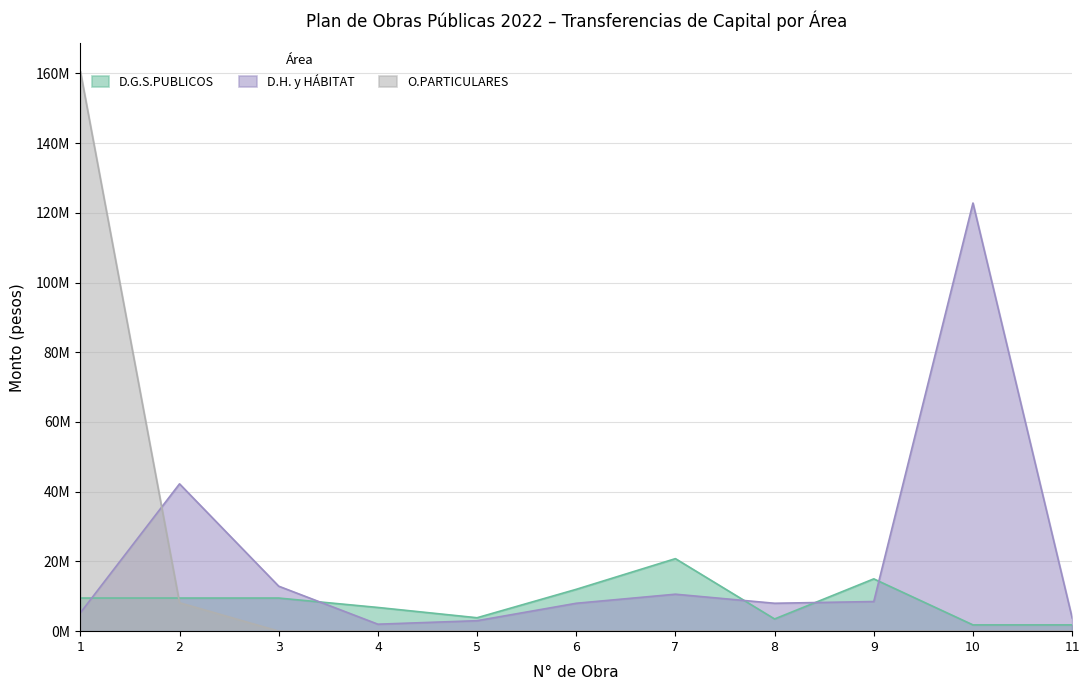

What is the difference between the second highest and second lowest values in the O.PARTICULARES series?

8153000